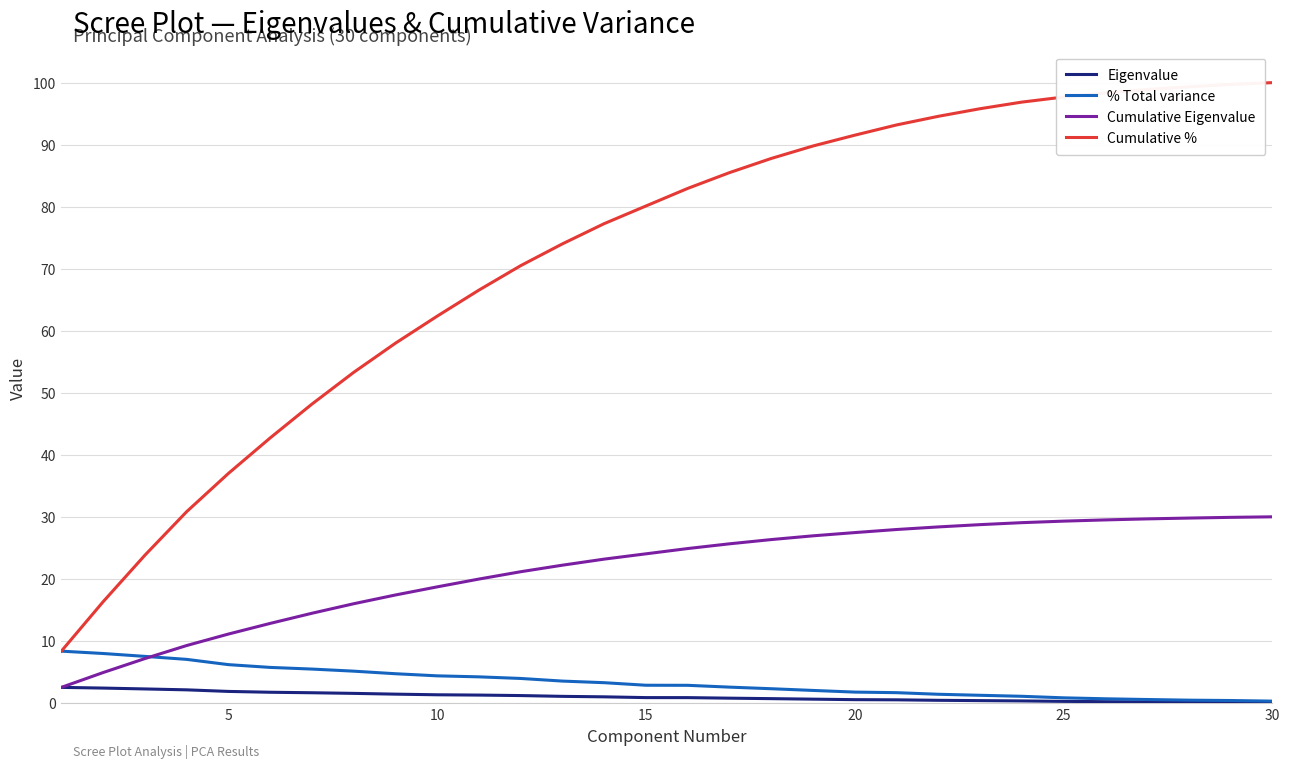

Which series has the largest range (max minus min)?

Cumulative %